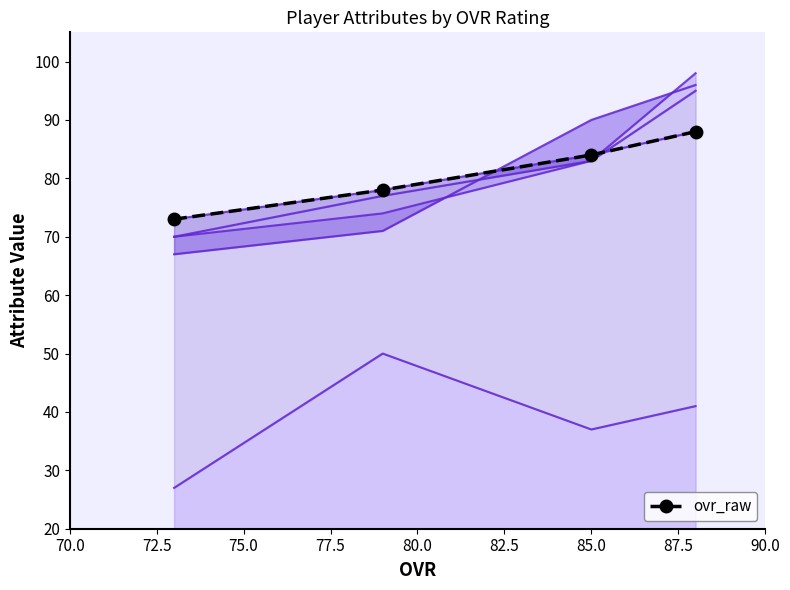

Is the value of ovr_raw at 72.5 greater than the value of catching at 77.5?

Yes